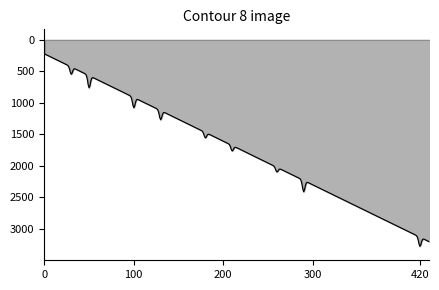

What is the smallest value displayed?

222.0